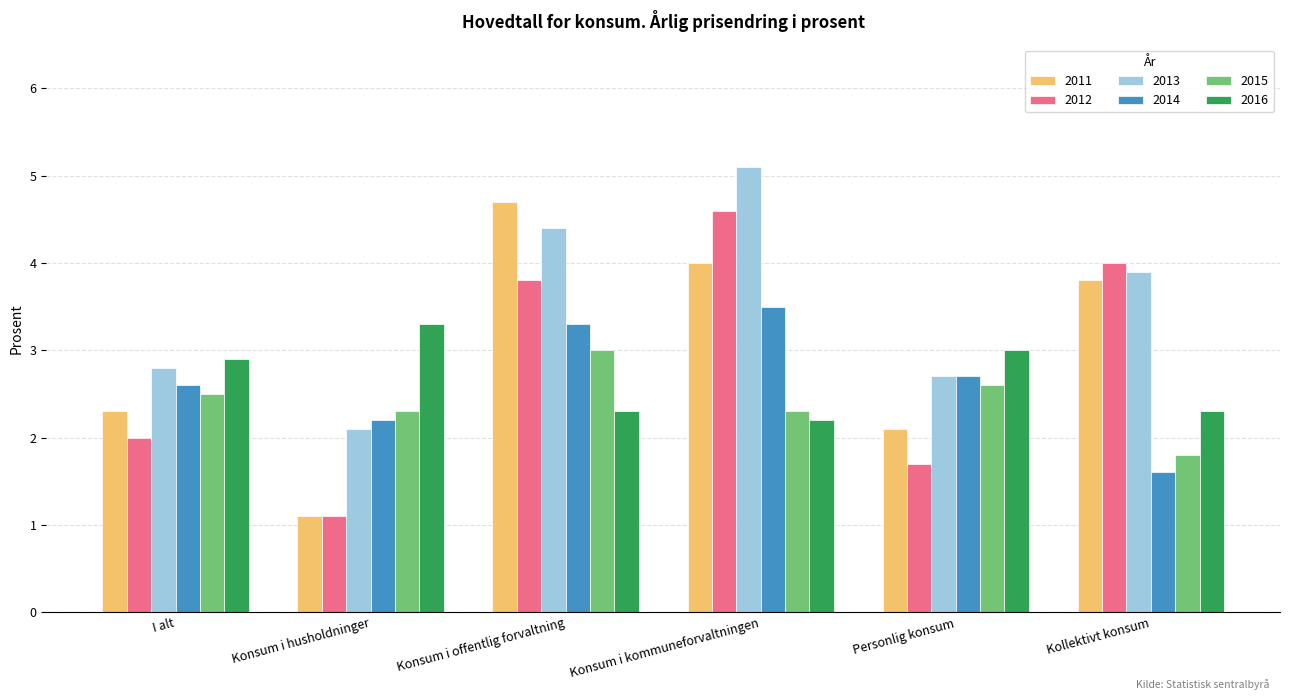

What is the label of the 6th bar from the right?

I alt